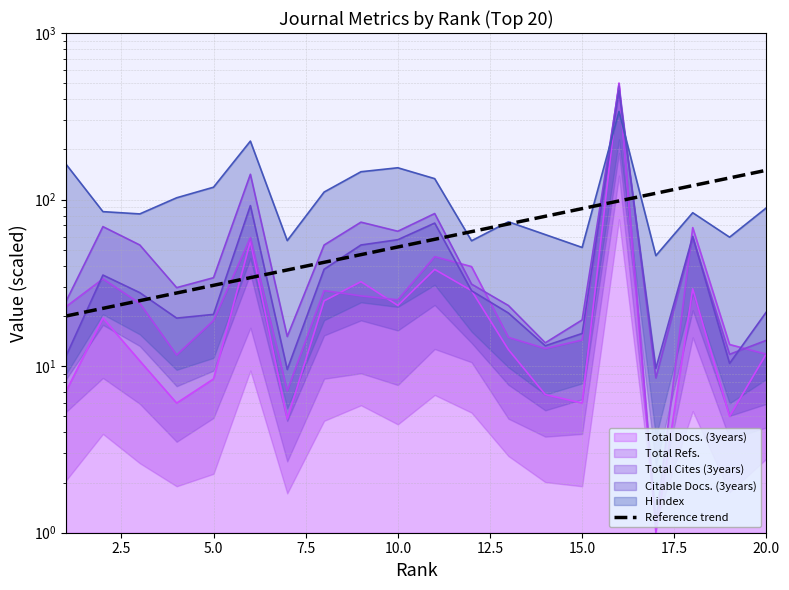

What is the value of the 2nd point from the left?

22.2